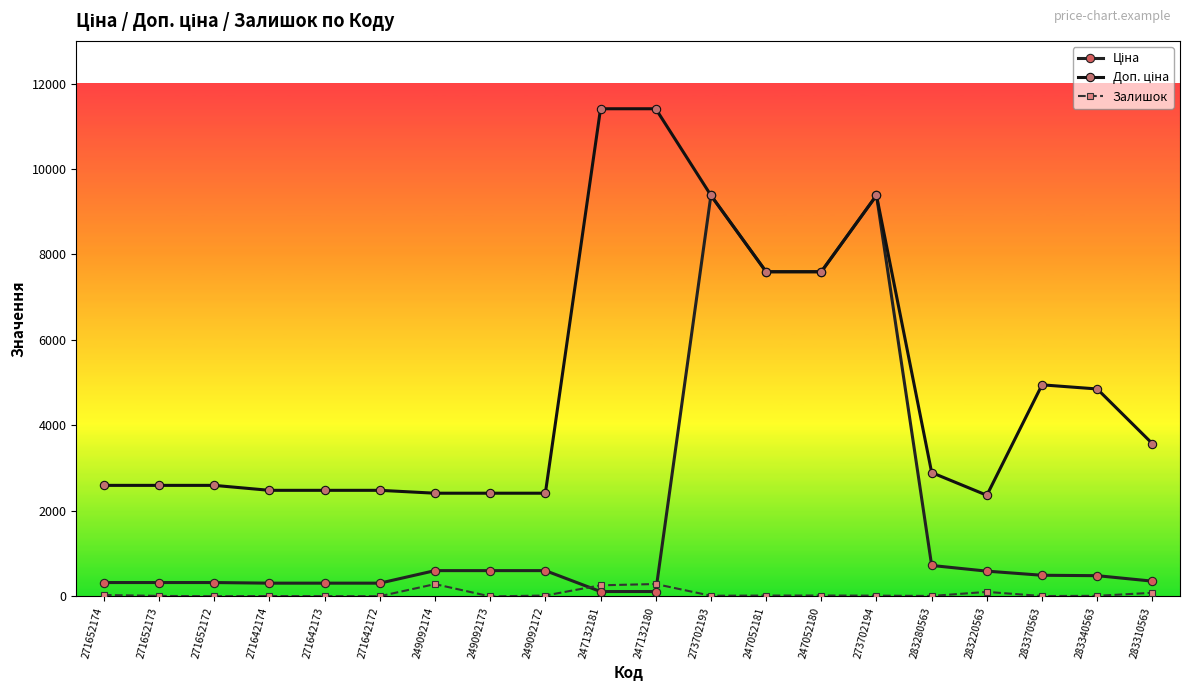

Reading left to right, what are all the values shown in this chart?

Ціна: 271652174=324.8	271652173=324.8	271652172=324.8	271642174=310.3	271642173=310.3	271642172=310.3	249092174=603.7	249092173=603.7	249092172=603.7	247132181=114.1	247132180=114.1	273702193=9384.0	247052181=7596.5	247052180=7596.5	273702194=9384.0	283280563=724.5	283220563=591.6	283370563=495.0	283340563=485.4	283310563=357.4
Доп. ціна: 271652174=2598.3	271652173=2598.3	271652172=2598.3	271642174=2482.4	271642173=2482.4	271642172=2482.4	249092174=2414.8	249092173=2414.8	249092172=2414.8	247132181=11410.0	247132180=11410.0	273702193=9384.0	247052181=7596.5	247052180=7596.5	273702194=9384.0	283280563=2897.8	283220563=2366.5	283370563=4950.4	283340563=4853.8	283310563=3573.9
Залишок: 271652174=33.0	271652173=12.0	271652172=5.0	271642174=9.0	271642173=7.0	271642172=5.0	249092174=288.0	249092173=0.0	249092172=21.0	247132181=260.0	247132180=290.0	273702193=16.0	247052181=20.0	247052180=21.0	273702194=18.0	283280563=11.0	283220563=106.0	283370563=9.0	283340563=14.0	283310563=85.0